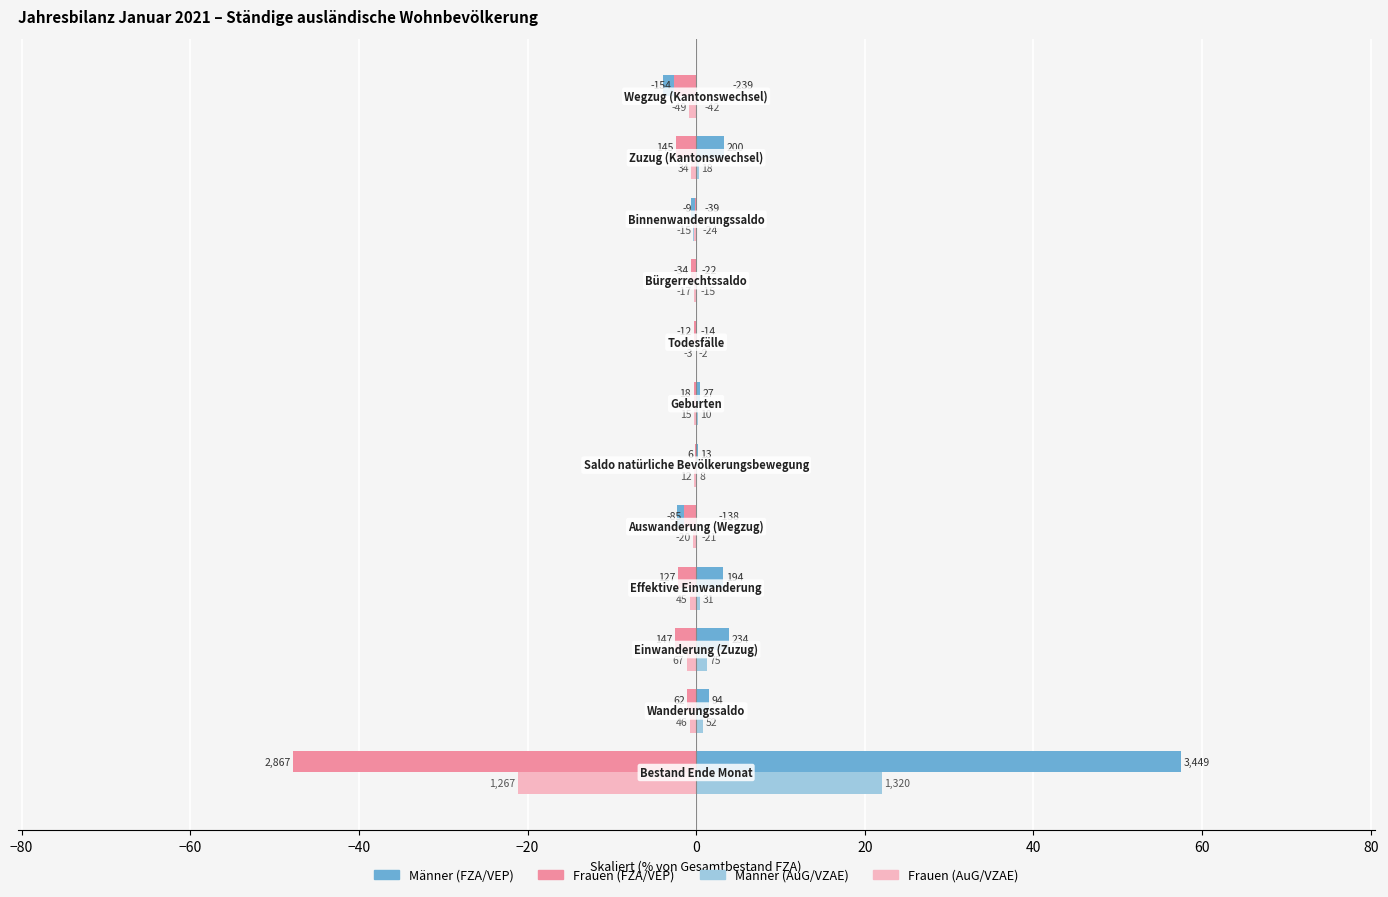

What are all the series names shown in the legend?

Männer (FZA/VEP), Frauen (FZA/VEP), Männer (AuG/VZAE), Frauen (AuG/VZAE)